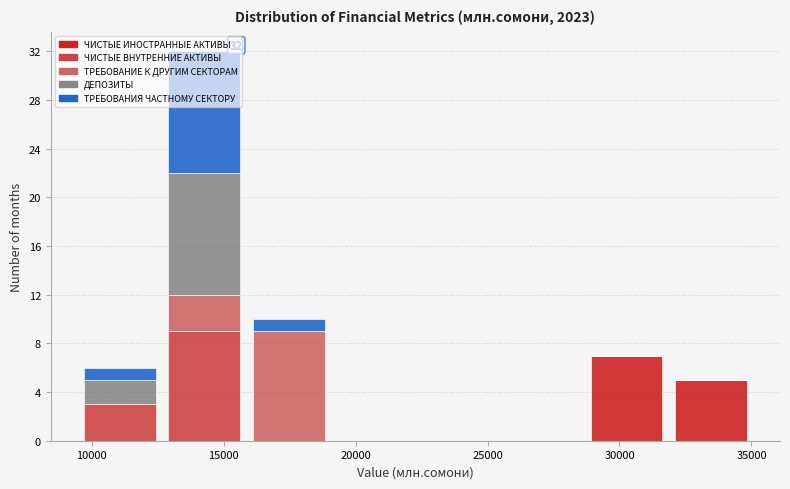

Which range on the x-axis has the tallest stacked bar (by total height)?

12500 to 16000